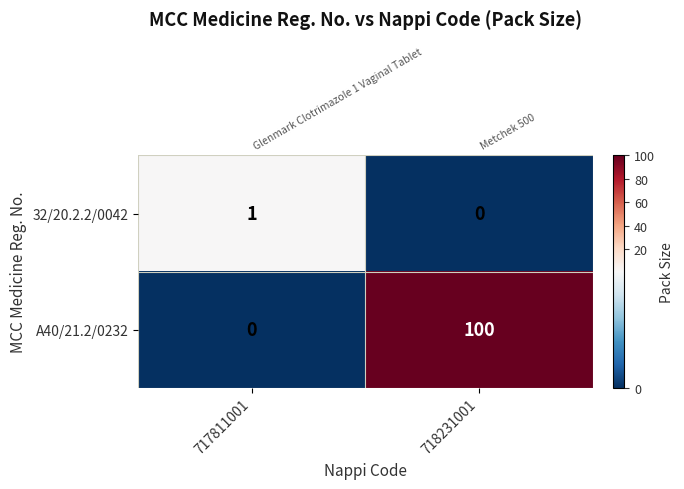

Is the value of 32/20.2.2/0042 at 718231001 greater than the value of A40/21.2/0232 at 718231001?

No